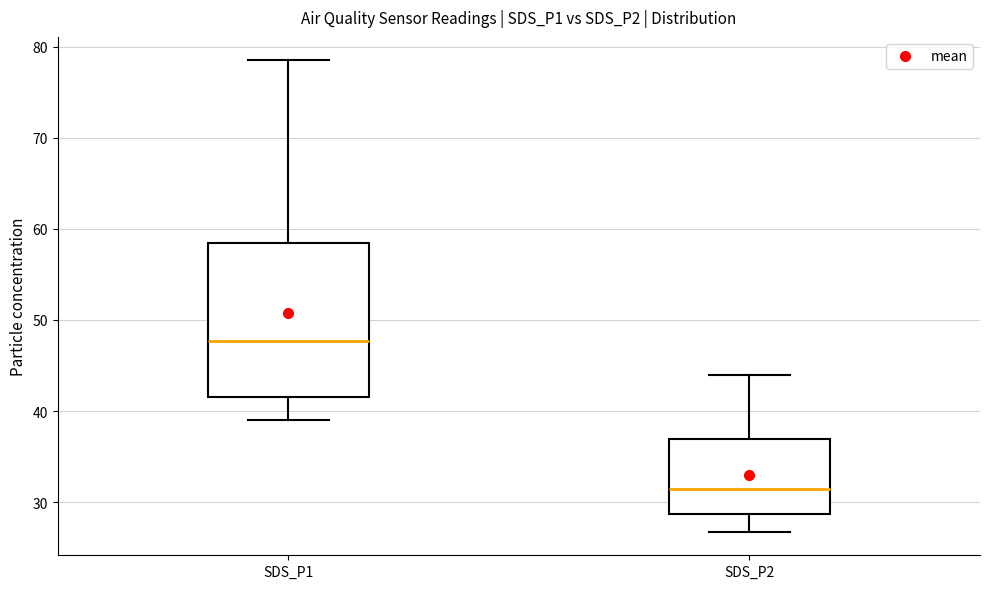

Reading left to right, read every box against the y-axis: the position of its median line, the range the box covers, and the ends of its whiskers. The values are not printed on the chart, so give them approximately, as read against the axis.

SDS_P1: median 48, box 42 to 58, whiskers 39 to 78
SDS_P2: median 32, box 29 to 37, whiskers 27 to 44